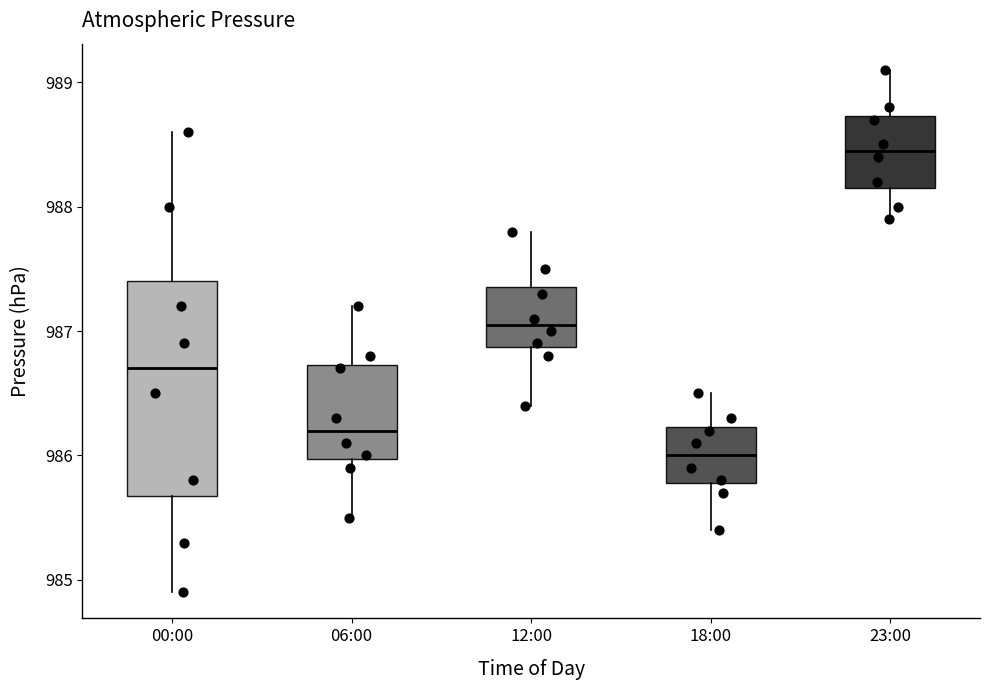

Which box is the tallest, from its lower edge to its upper edge?

00:00